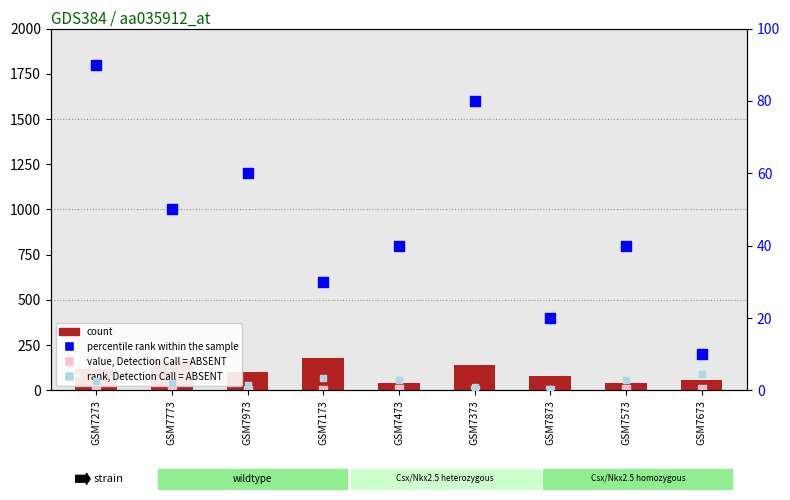

Which series has the largest Y range (max minus min)?

count